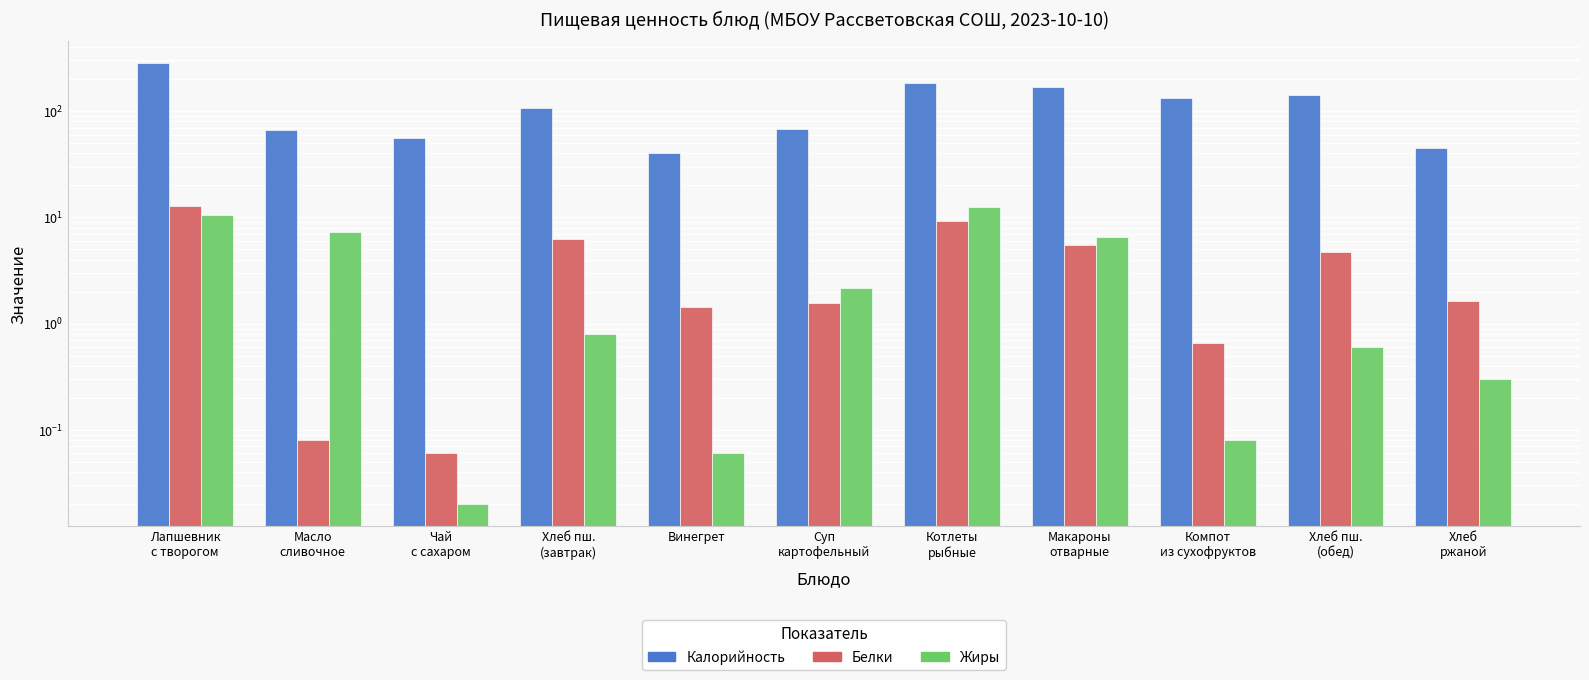

What is the greatest value displayed?

281.6